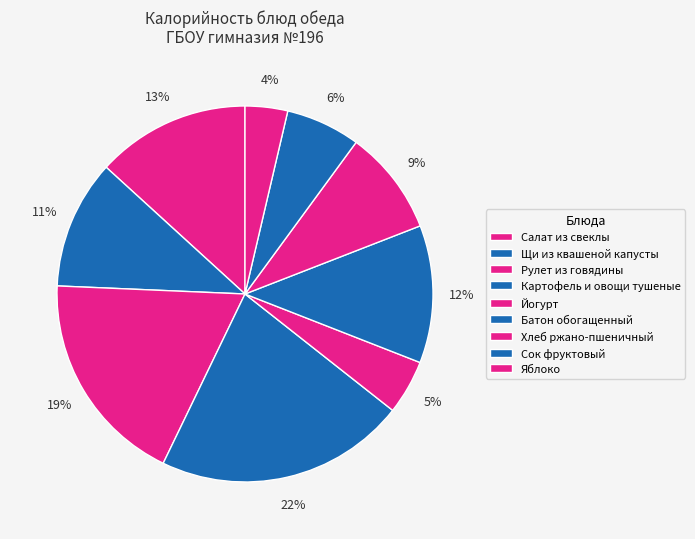

What is the largest slice in the pie chart?

Картофель и овощи тушеные